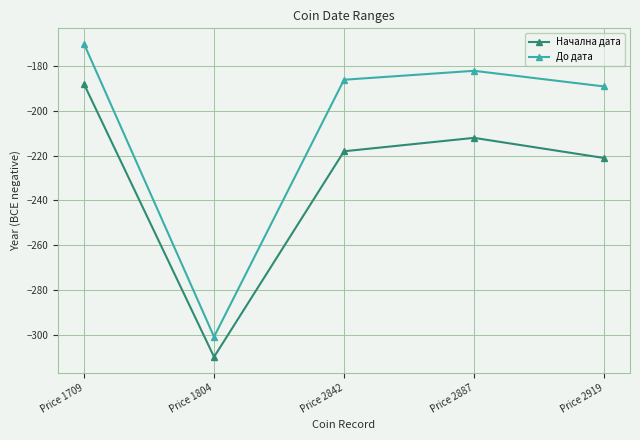

What are all the series names shown in the legend?

Начална дата, До дата